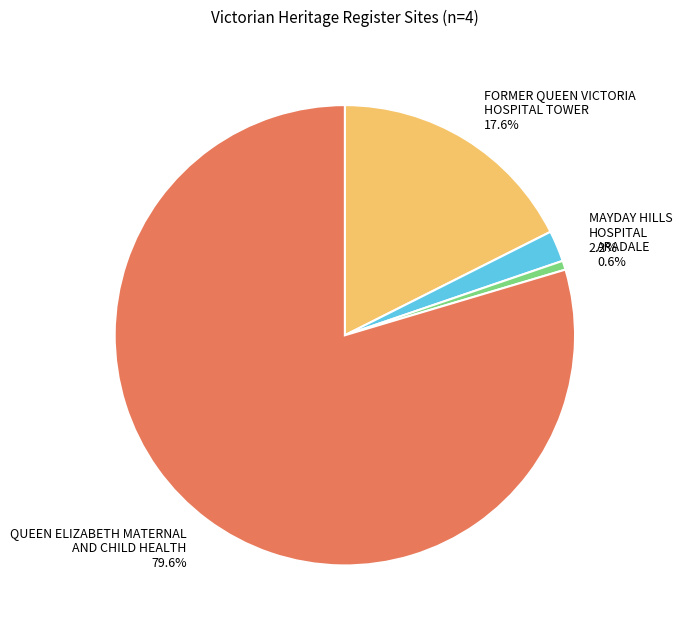

Which has a higher value, MAYDAY HILLS HOSPITAL or QUEEN ELIZABETH MATERNAL AND CHILD HEALTH?

QUEEN ELIZABETH MATERNAL AND CHILD HEALTH